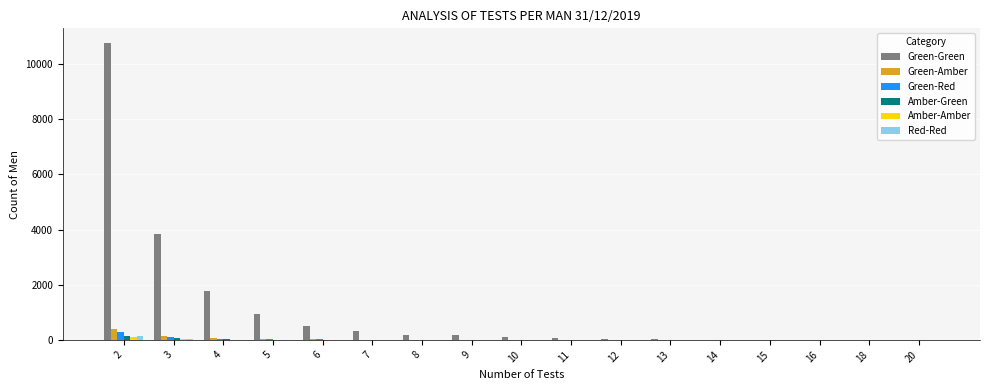

What is the sum of all Green-Green values?

18725